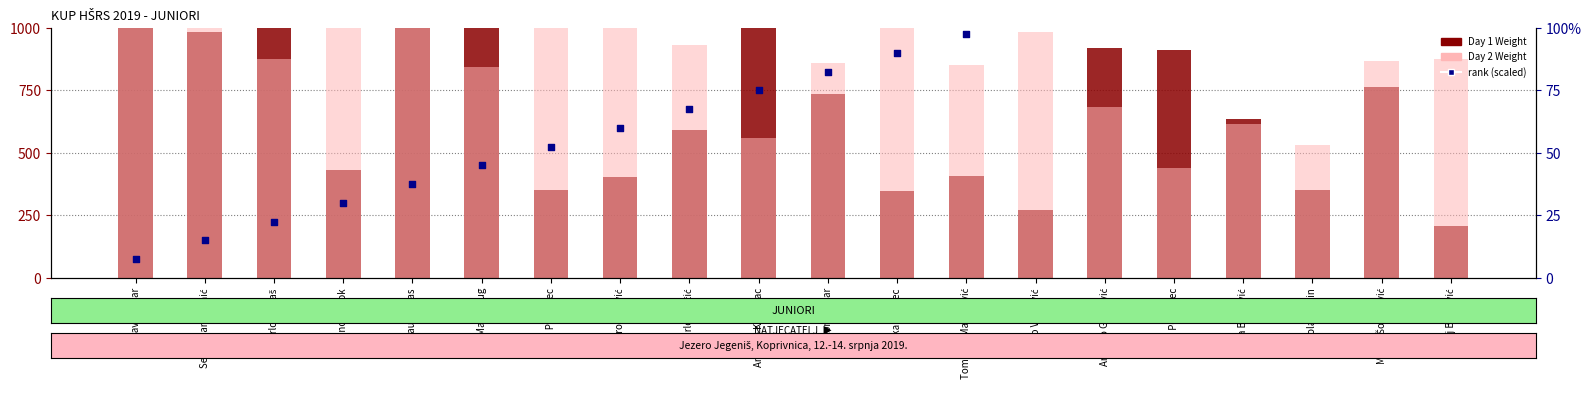

Which series has the largest total across all categories?

Day 2 Weight